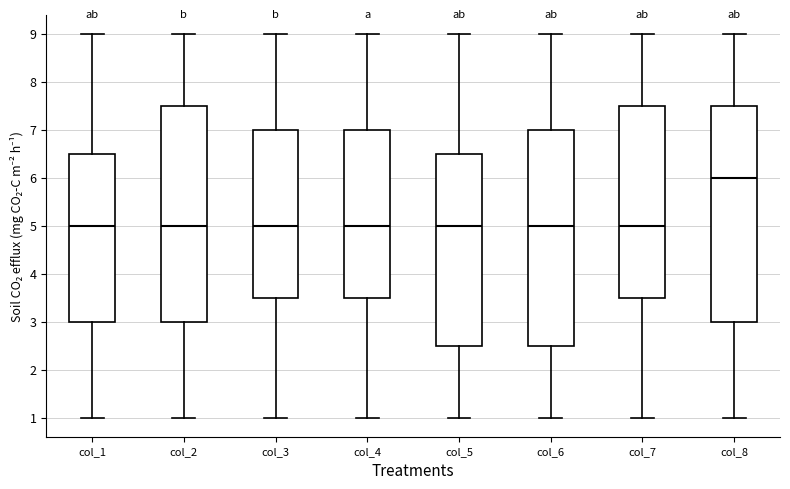

Reading left to right, transcribe this box plot: for each box, give where its median line is, the range the box spans, and where its two whiskers end, as read against the y-axis. The values are not printed on the chart, so give them approximately, as read against the axis.

col_1: median 5.0, box 3.0 to 6.5, whiskers 1.0 to 9.0
col_2: median 5.0, box 3.0 to 7.5, whiskers 1.0 to 9.0
col_3: median 5.0, box 3.5 to 7.0, whiskers 1.0 to 9.0
col_4: median 5.0, box 3.5 to 7.0, whiskers 1.0 to 9.0
col_5: median 5.0, box 2.5 to 6.5, whiskers 1.0 to 9.0
col_6: median 5.0, box 2.5 to 7.0, whiskers 1.0 to 9.0
col_7: median 5.0, box 3.5 to 7.5, whiskers 1.0 to 9.0
col_8: median 6.0, box 3.0 to 7.5, whiskers 1.0 to 9.0